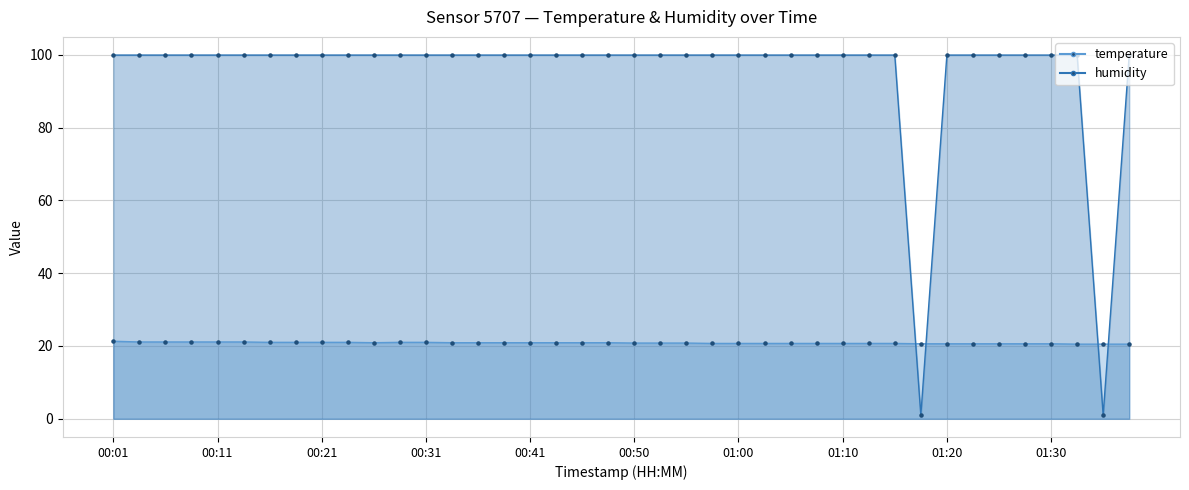

Which series reaches the minimum Y coordinate?

humidity